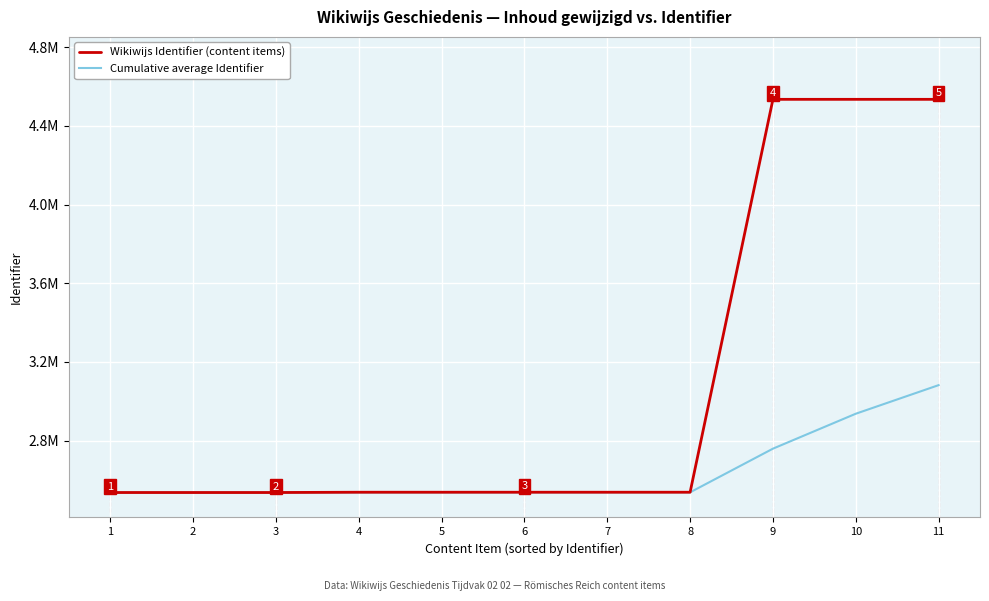

Which series has the largest total across all categories?

Wikiwijs Identifier (content items)